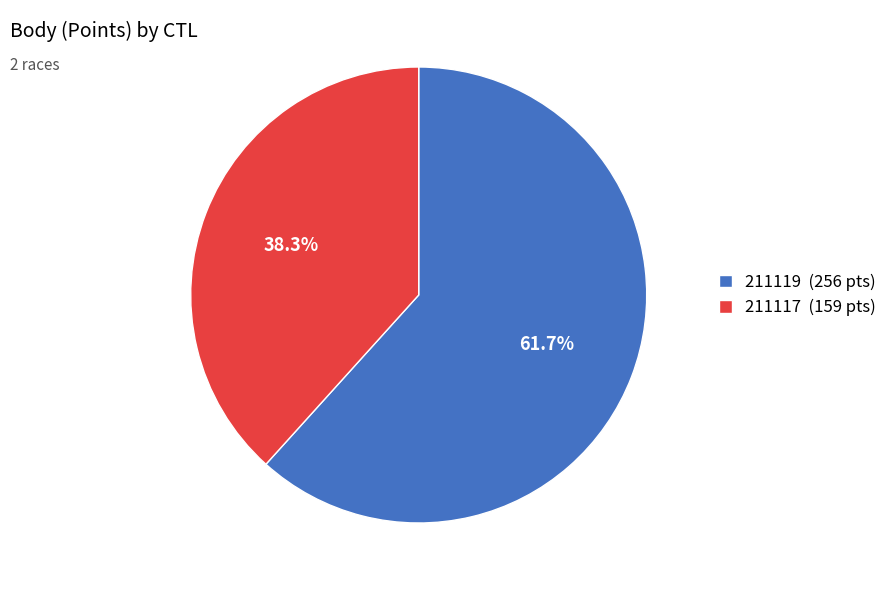

To the nearest percent, what portion does 211117 represent?

38%